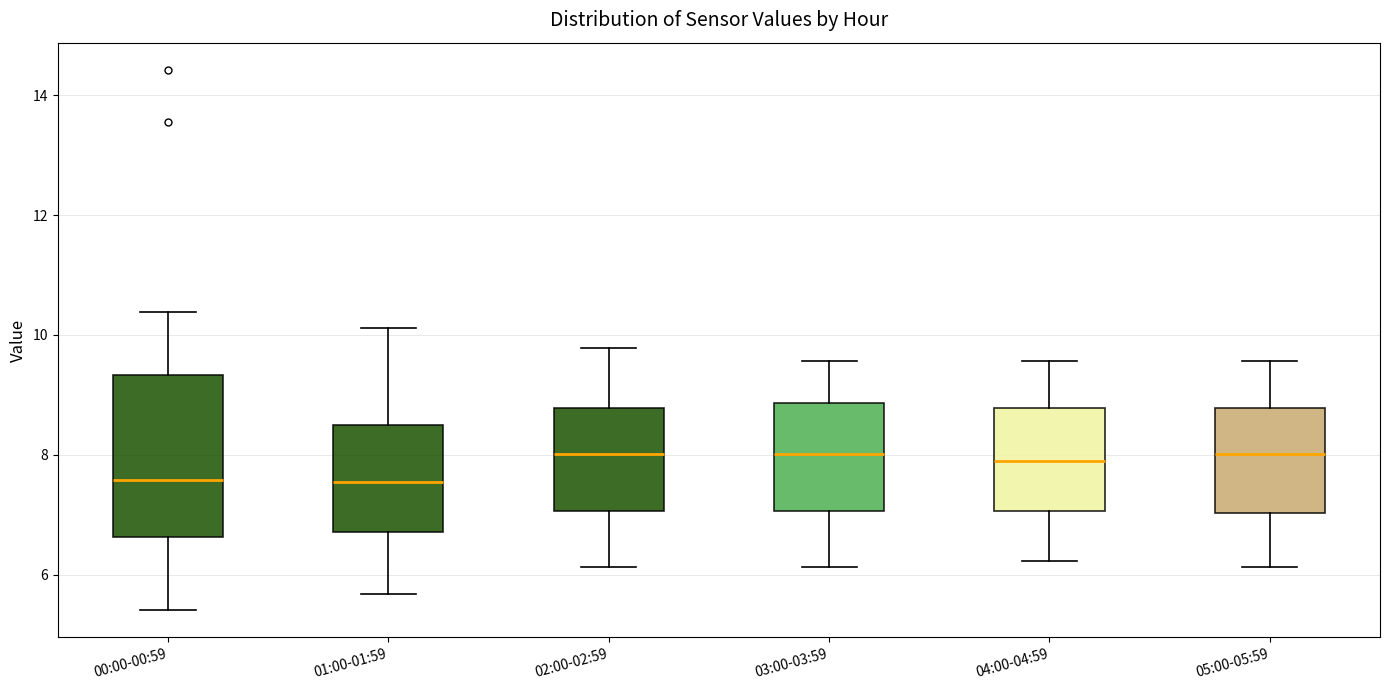

Which box is the tallest, from its lower edge to its upper edge?

00:00-00:59